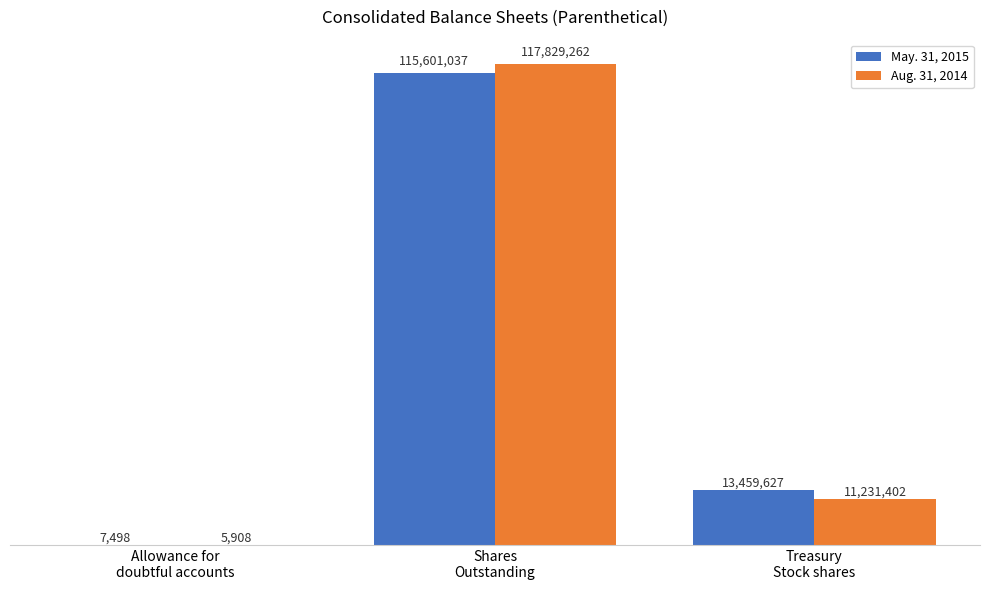

The Aug. 31, 2014 series shows 9892 at Allowance for
doubtful accounts. True or false?

False